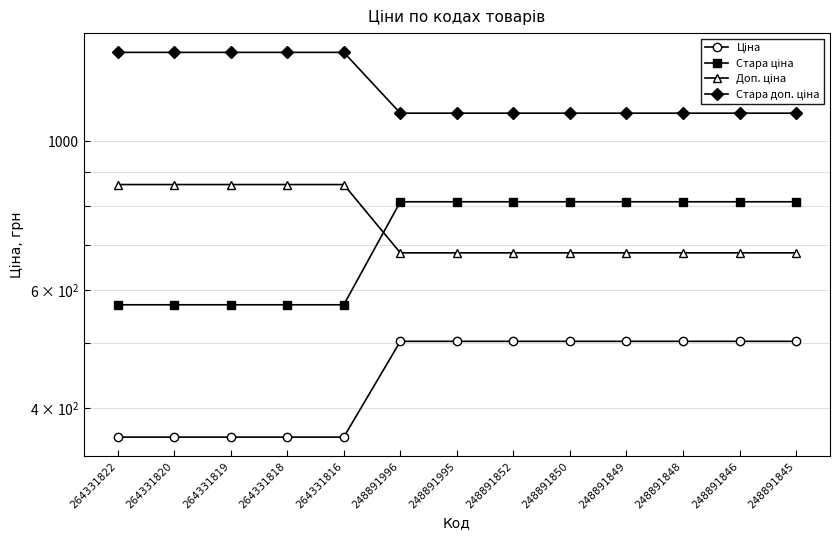

Rank the series by their maximum value, from highest to lowest.

Стара доп. ціна, Доп. ціна, Стара ціна, Ціна